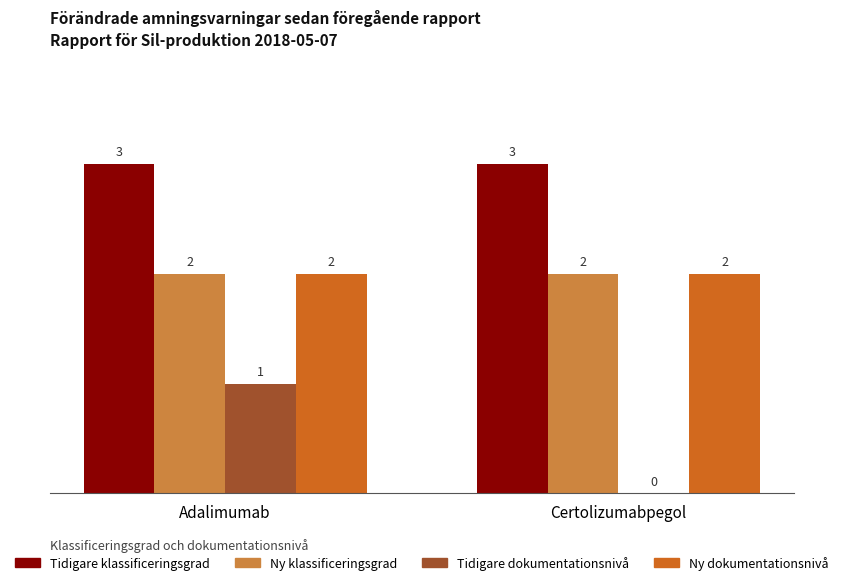

How many groups of bars are there?

2